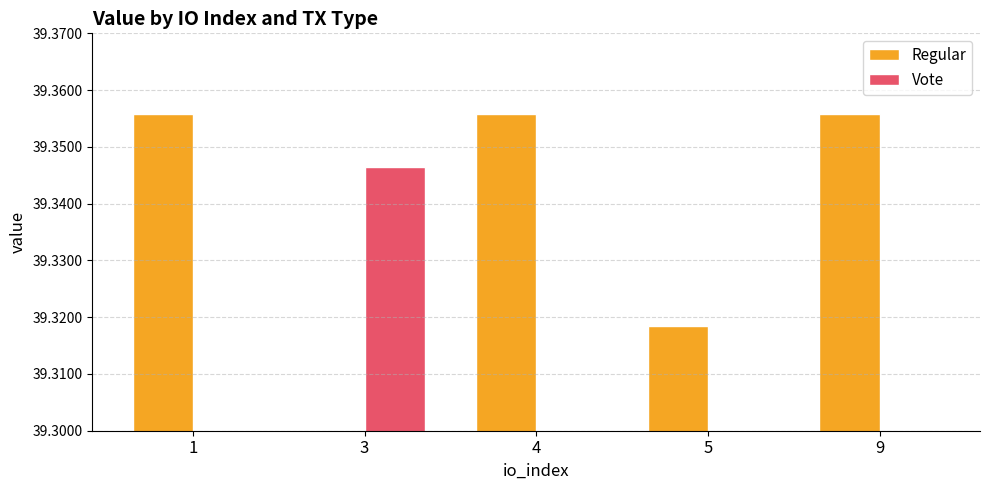

Reading left to right, what are all the values shown in this chart?

Regular: 39.4	0.0	39.4	39.3	39.4
Vote: 0.0	39.3	0.0	0.0	0.0